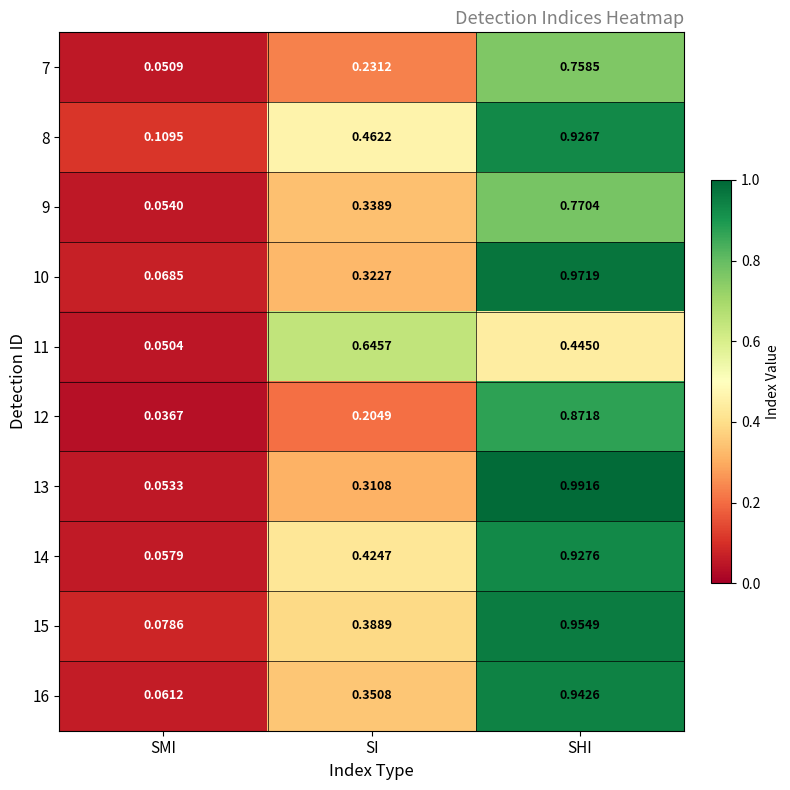

At which category is the sum across all series the highest?

SHI